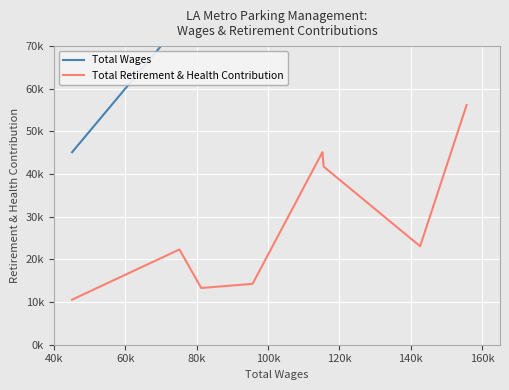

What is the label of the 3rd point from the left?

80k